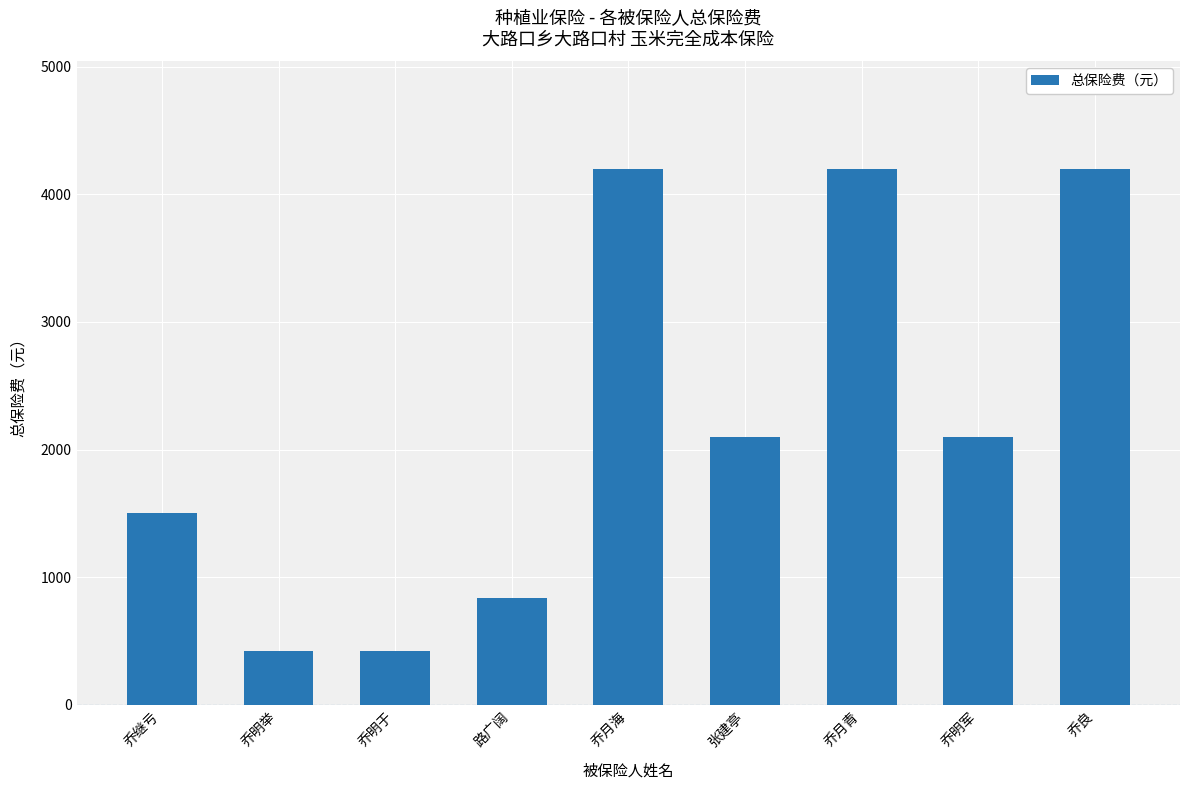

What is the change in value from 乔继亏 to 路广阔?

-659.4